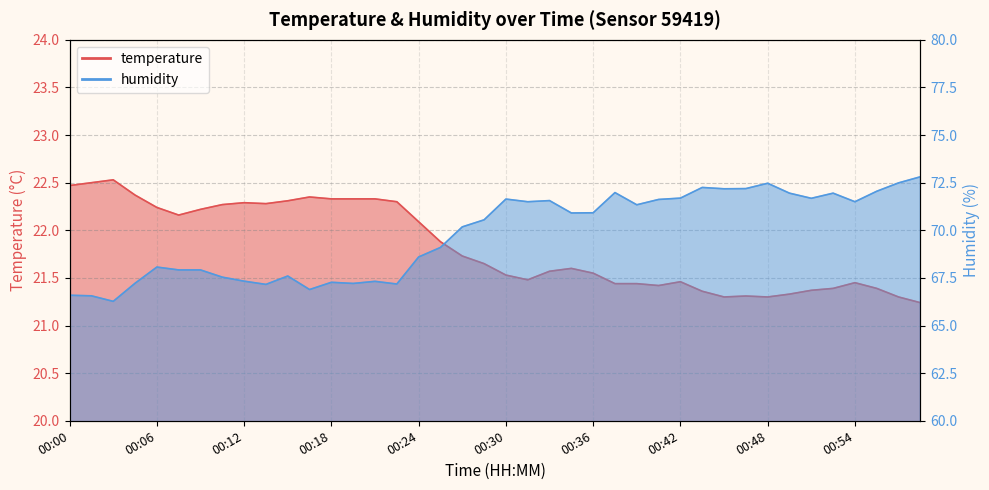

What are all the series names shown in the legend?

temperature, humidity